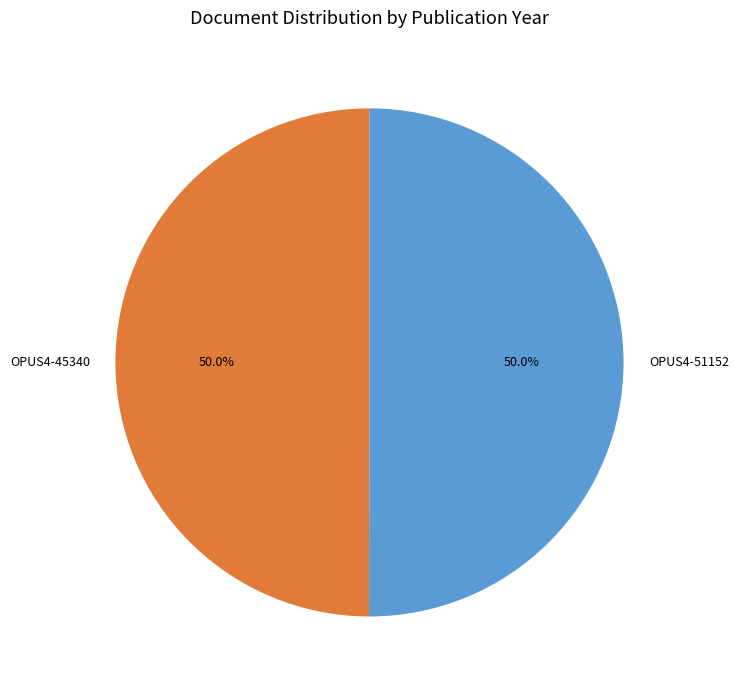

To the nearest percent, what percentage of the pie is OPUS4-45340?

50%